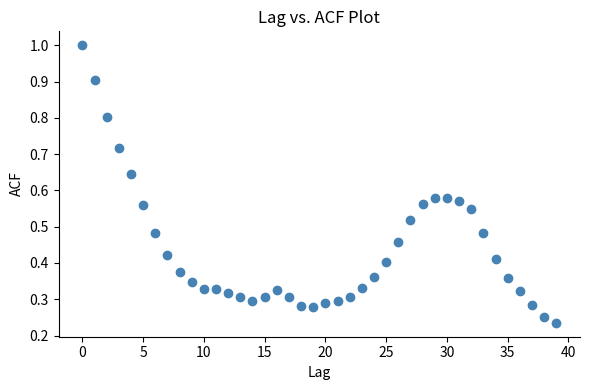

What is the range of Y values (max minus min)?

0.8